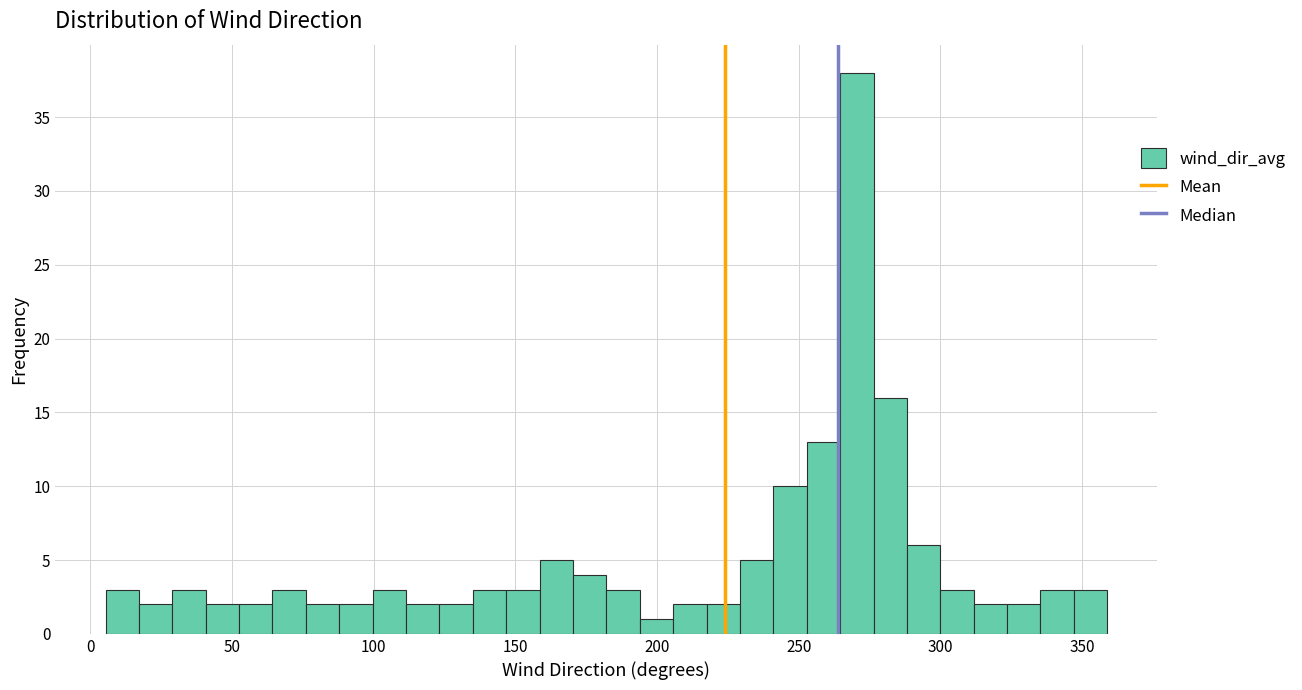

Read against the x-axis, roughly where is the centre of the tallest bar?

270